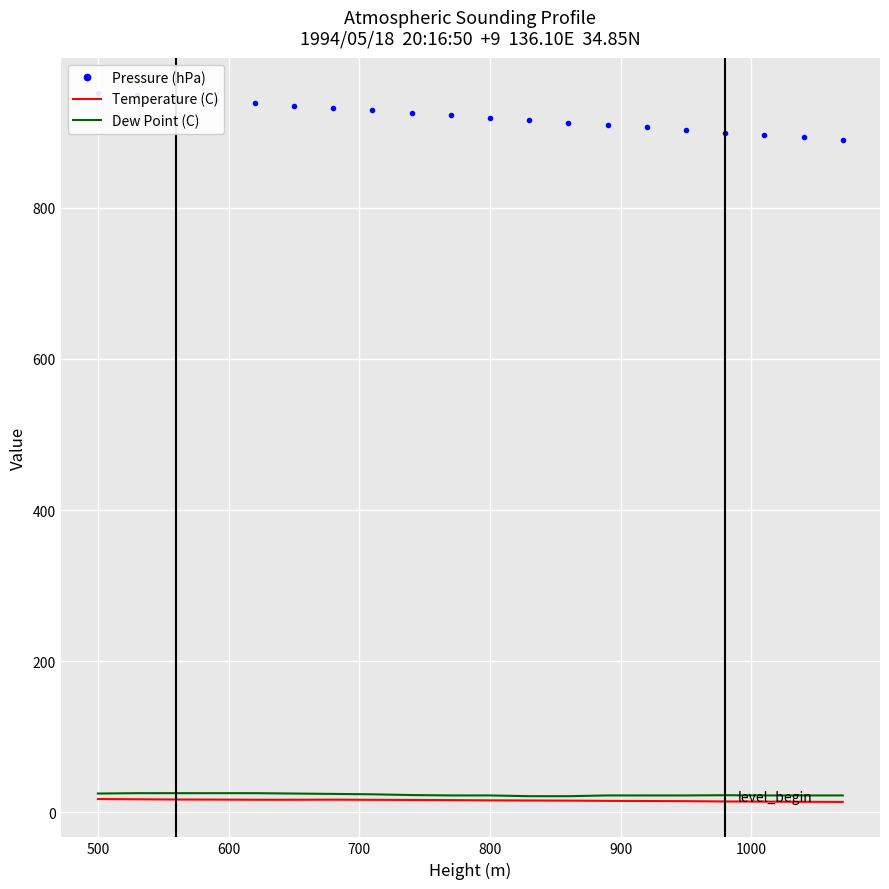

Is this an area chart (filled region under the line)?

No